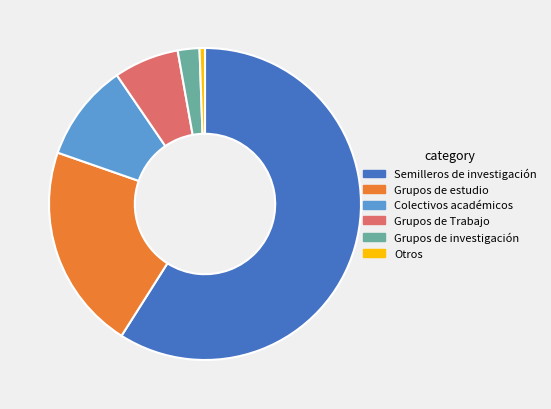

Combined, do Grupos de Trabajo and Otros account for over 50%?

No